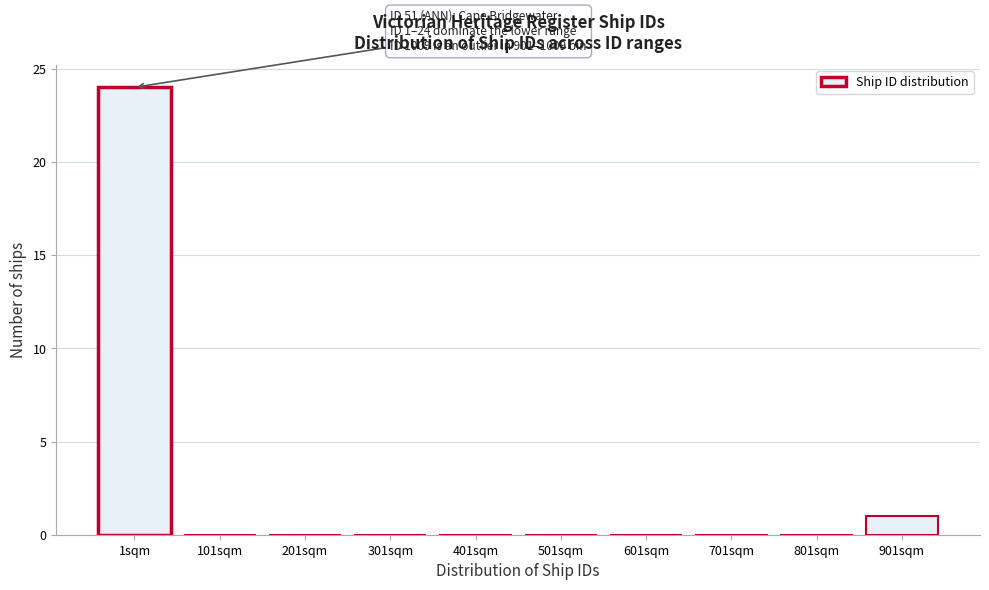

Reading left to right, what are all the values shown in this chart?

1sqm=24	101sqm=0	201sqm=0	301sqm=0	401sqm=0	501sqm=0	601sqm=0	701sqm=0	801sqm=0	901sqm=1